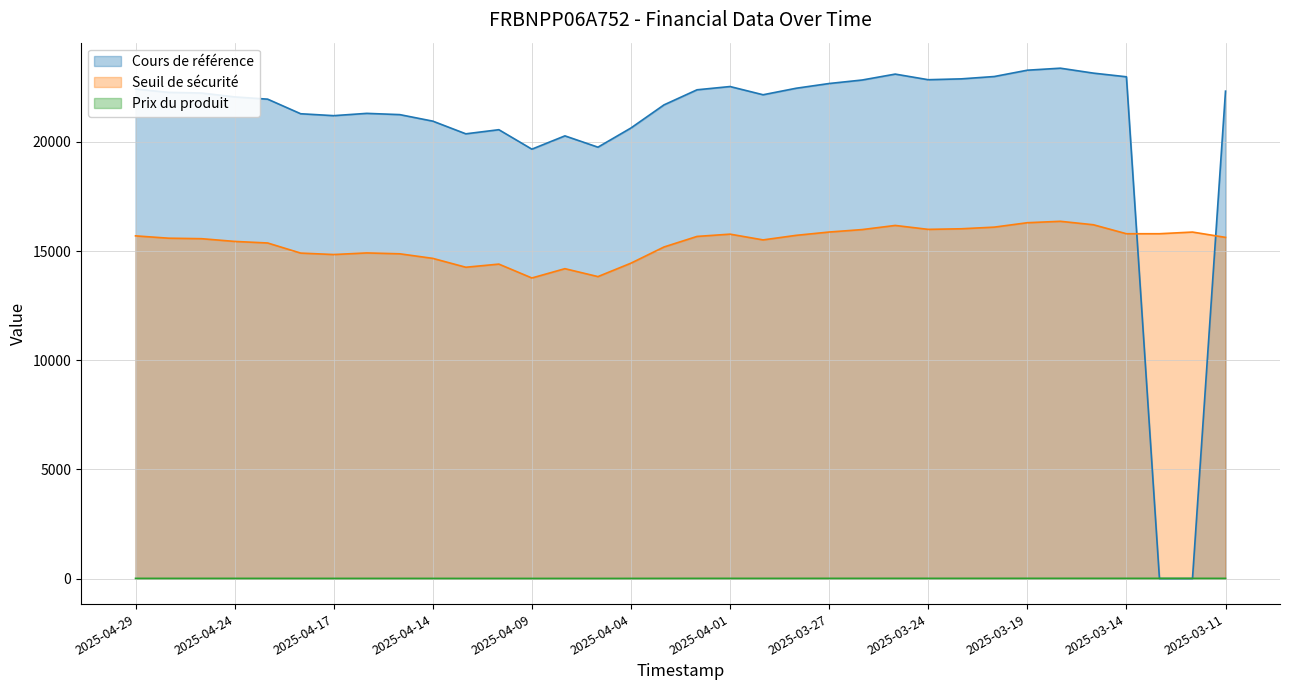

At which label does Seuil de sécurité reach its minimum?

2025-04-09